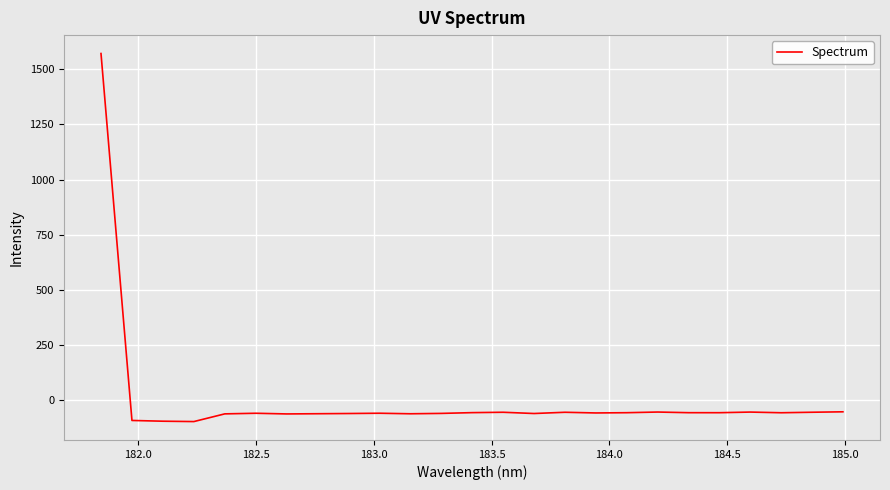

What is the minimum value shown in the chart?

-96.2